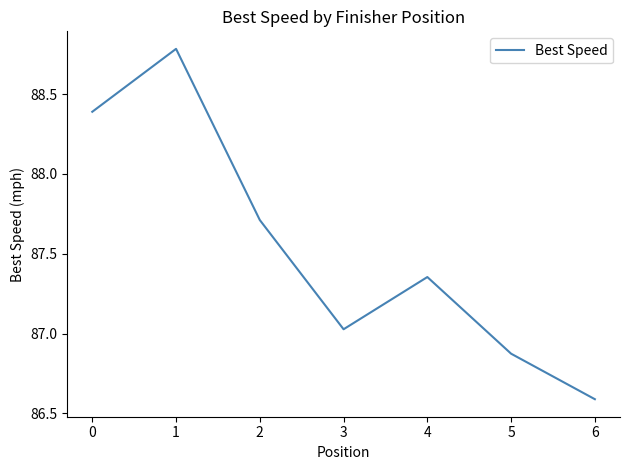

What is the ratio of the value at 2 to the value at 0?

1.0